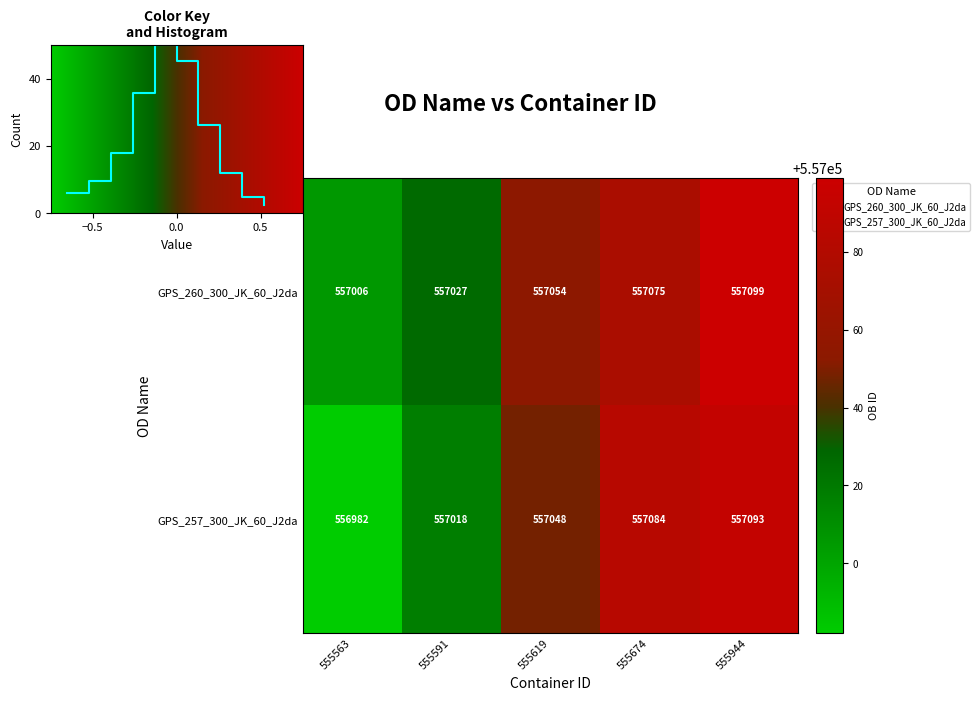

Is the value of GPS_257_300_JK_60_J2da at 555944 greater than the value of GPS_260_300_JK_60_J2da at 555674?

Yes